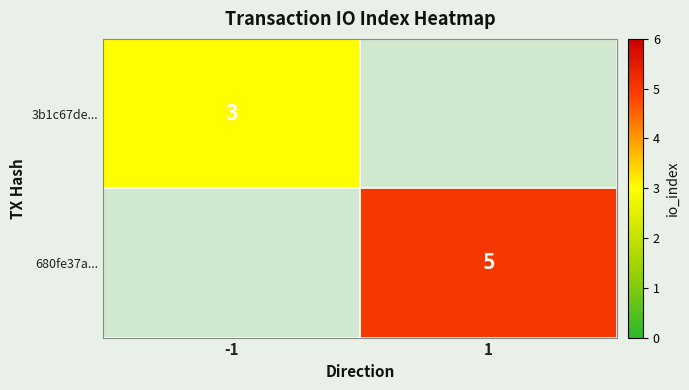

True or false: 3b1c67de... has a value of 1 at -1.

False